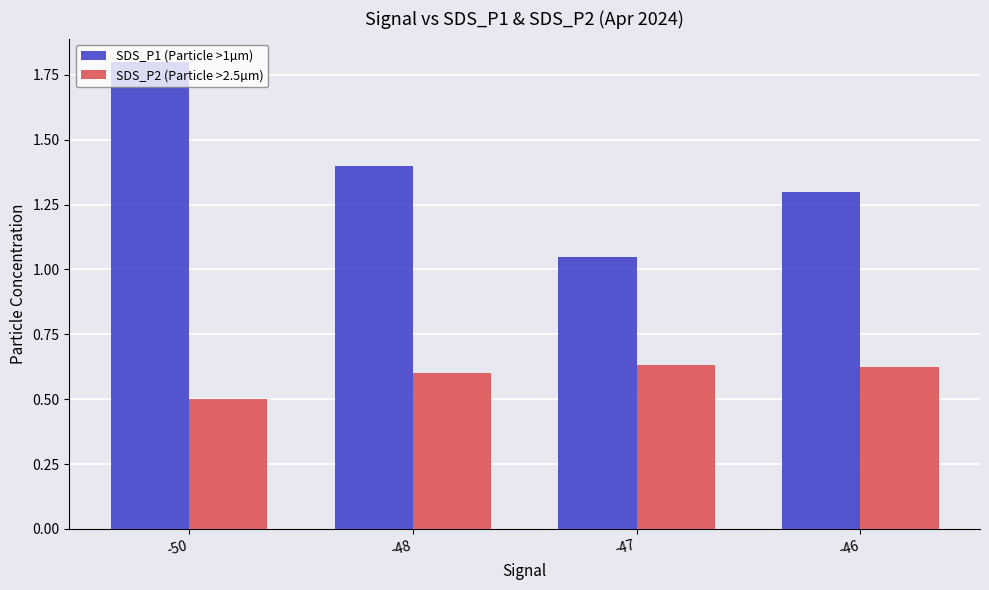

Where is SDS_P2 (Particle >2.5µm) nearest to the value 0?

-50